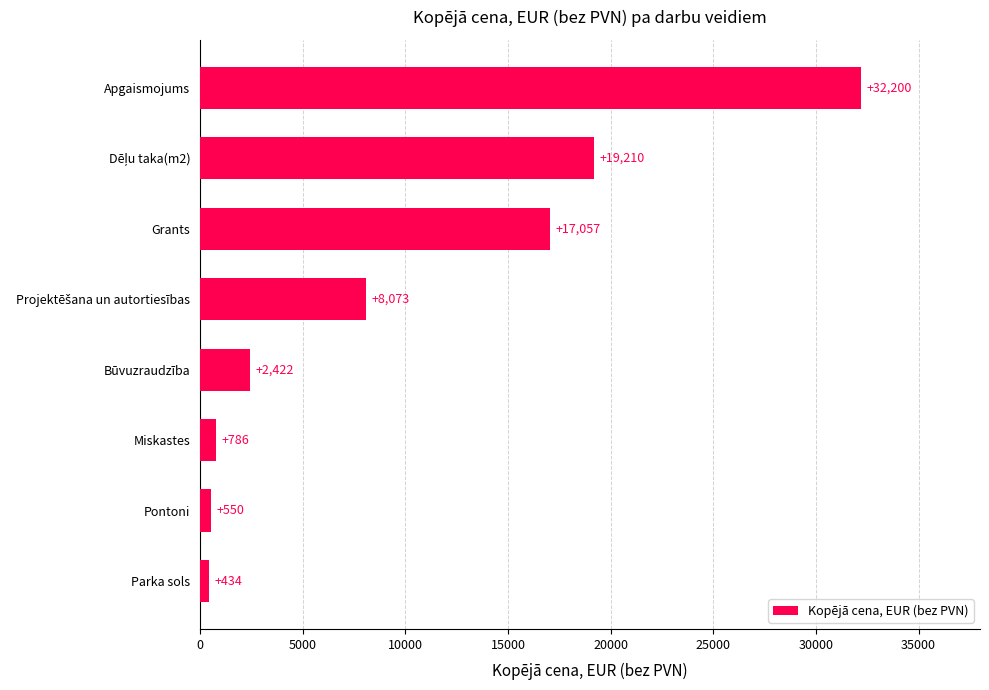

Approximately how many times larger is the value at Grants compared to Būvuzraudzība?

7.0